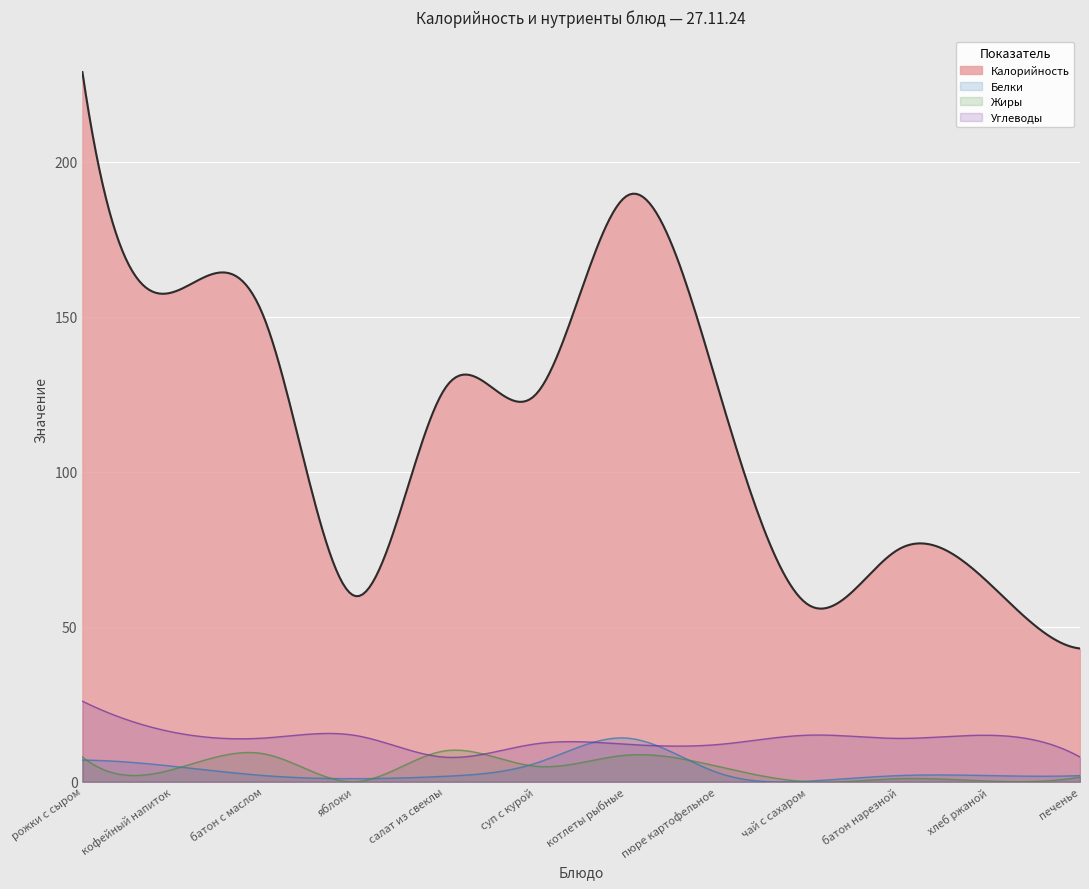

The Жиры series shows 0.4 at батон нарезной. True or false?

False